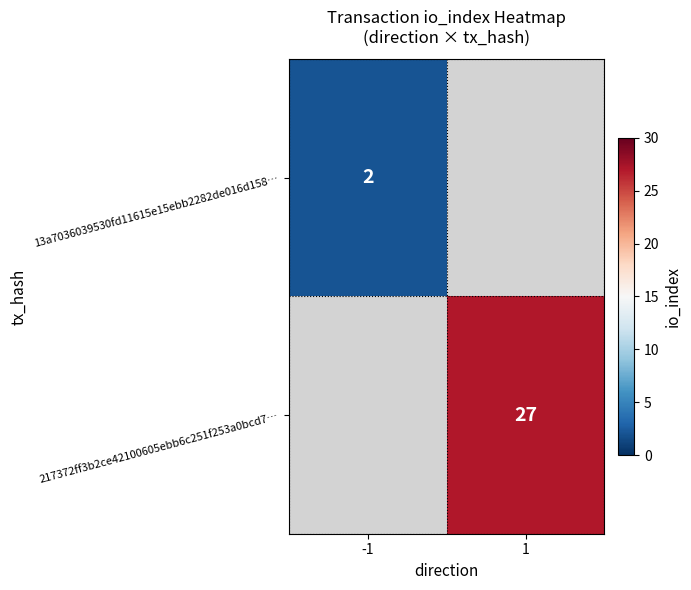

Which label corresponds to the smallest value in the chart?

-1